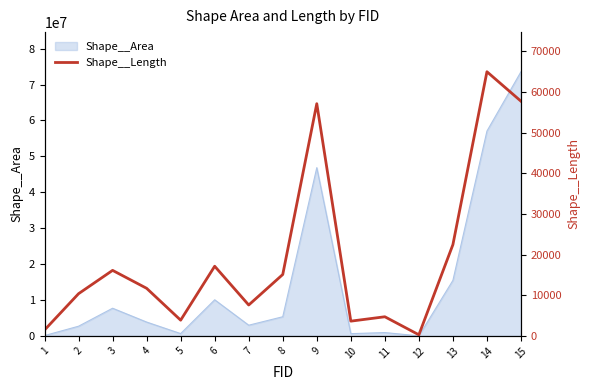

What is the value of the 4th point from the left?

11704.6